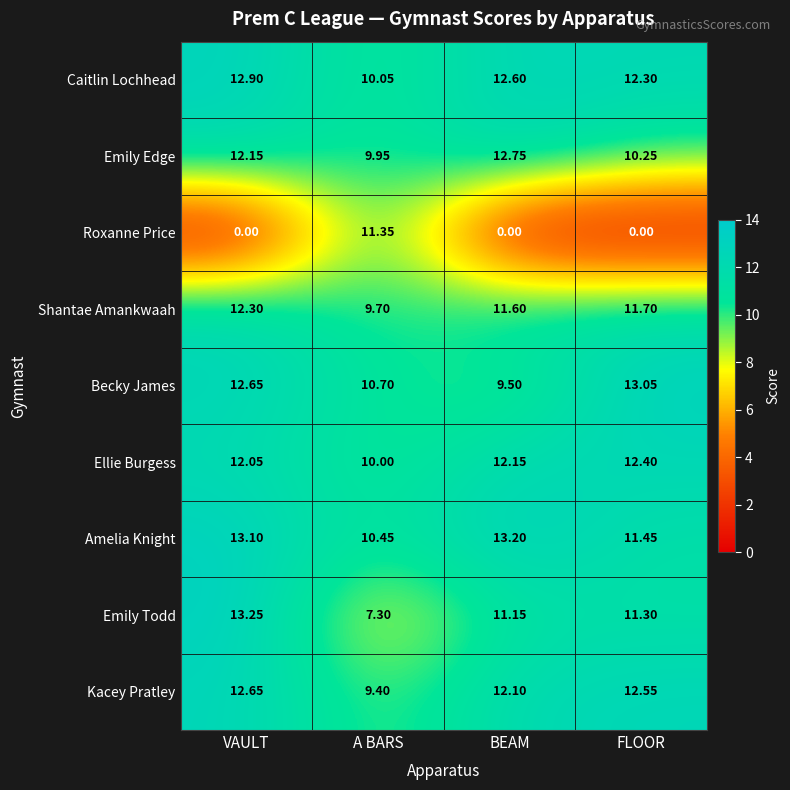

Which series has the largest total across all categories?

Amelia Knight